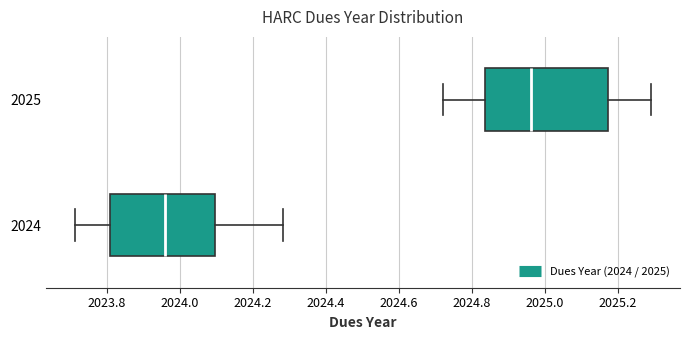

Reading bottom to top, transcribe this box plot: for each box, give where its median line is, the range the box spans, and where its two whiskers end, as read against the x-axis. The values are not printed on the chart, so give them approximately, as read against the axis.

2024: median 2023.96, box 2023.80 to 2024.10, whiskers 2023.72 to 2024.28
2025: median 2024.96, box 2024.84 to 2025.18, whiskers 2024.72 to 2025.30